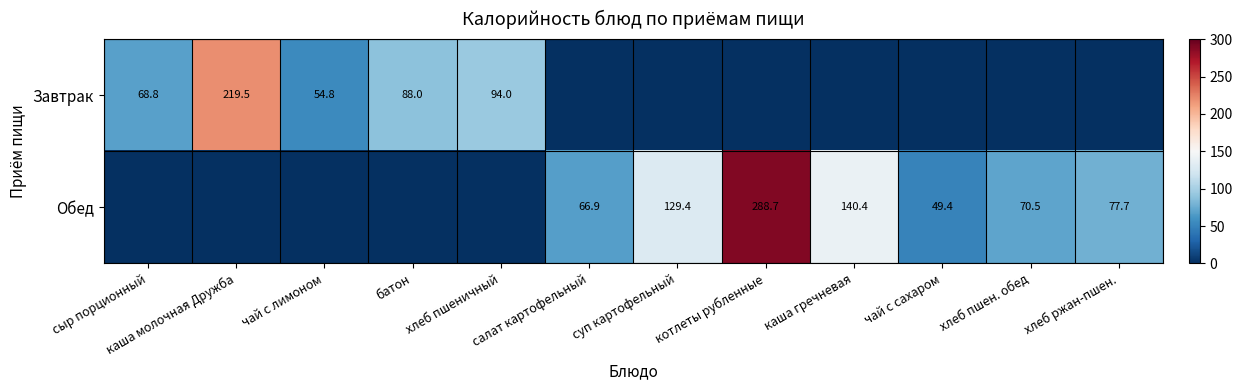

Is it true that Завтрак equals 54.8 at чай с лимоном?

True